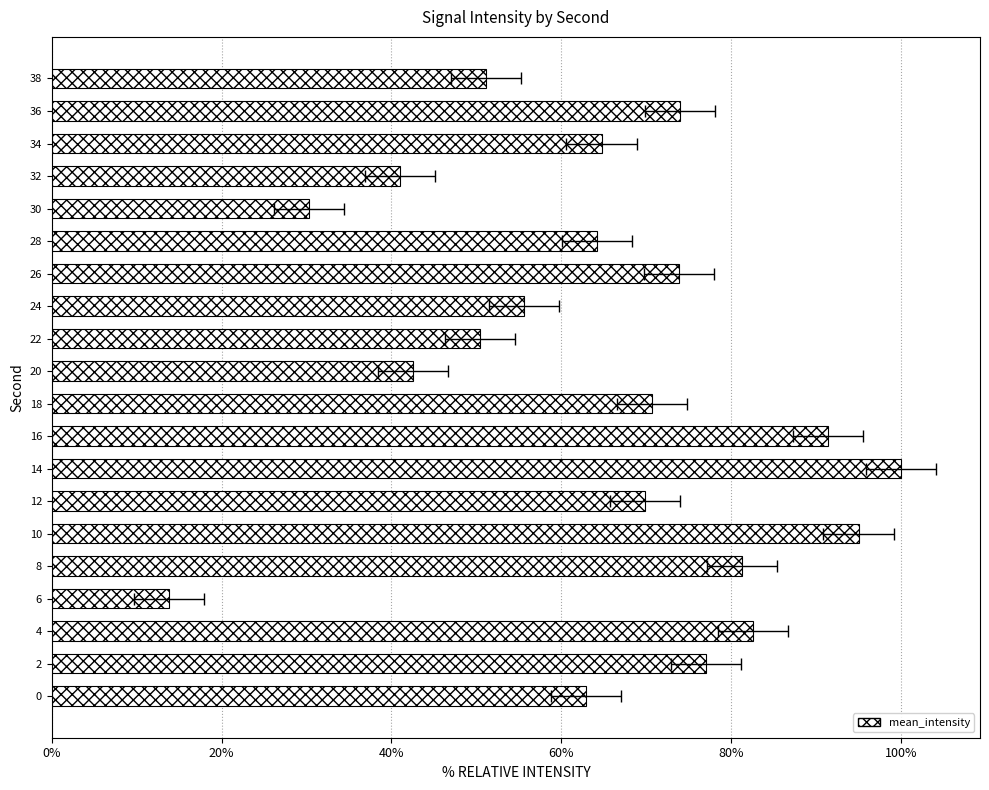

How many series are shown in this chart?

1